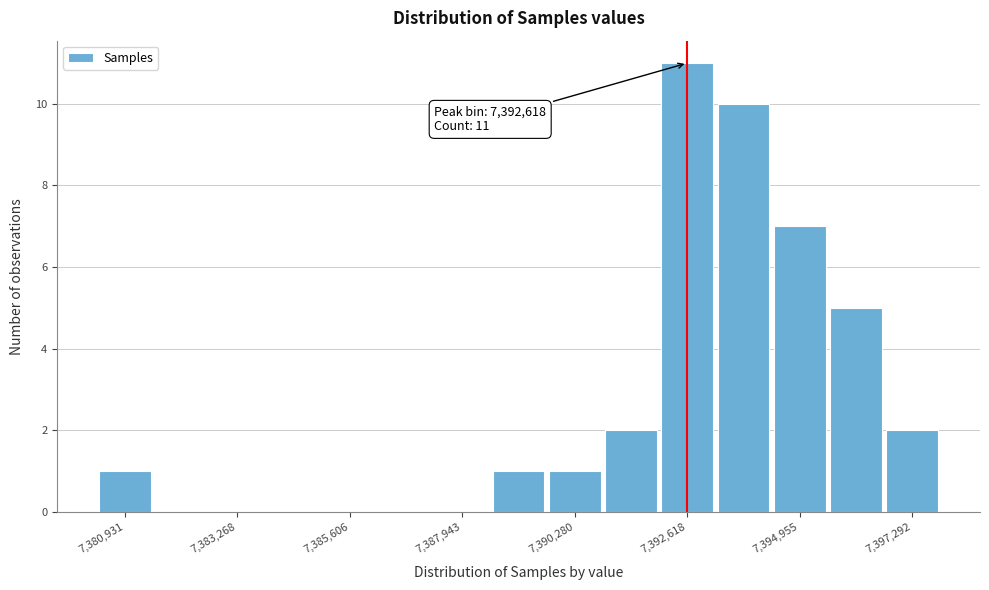

Read against the x-axis, roughly where is the centre of the tallest bar?

7392500